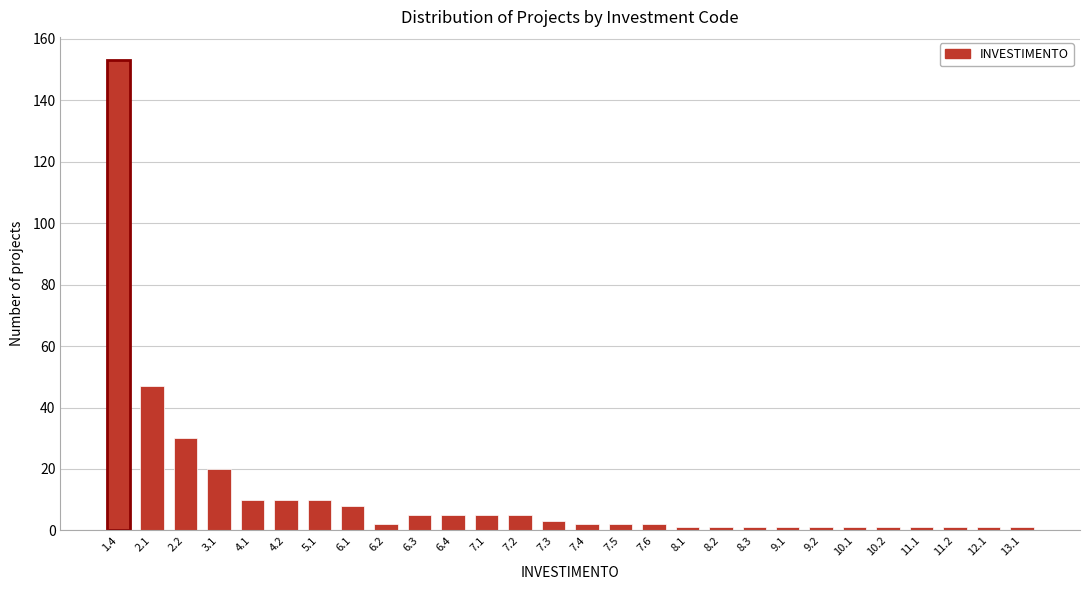

Reading left to right, transcribe all the data shown in this chart.

1.4=153	2.1=47	2.2=30	3.1=20	4.1=10	4.2=10	5.1=10	6.1=8	6.2=2	6.3=5	6.4=5	7.1=5	7.2=5	7.3=3	7.4=2	7.5=2	7.6=2	8.1=1	8.2=1	8.3=1	9.1=1	9.2=1	10.1=1	10.2=1	11.1=1	11.2=1	12.1=1	13.1=1